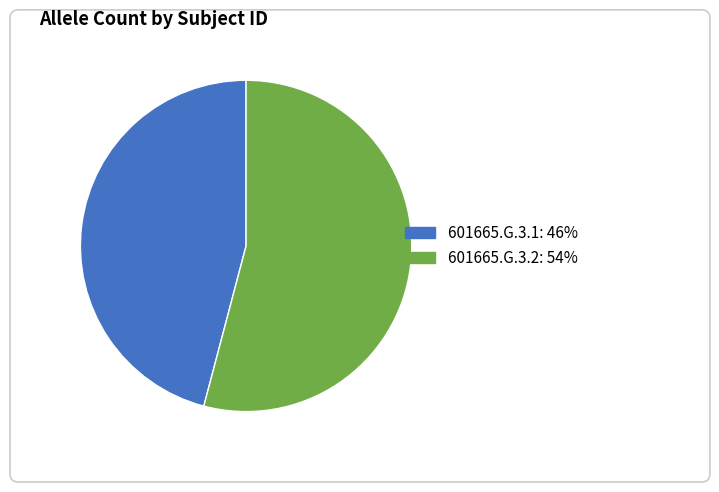

Does any single category account for the majority?

Yes